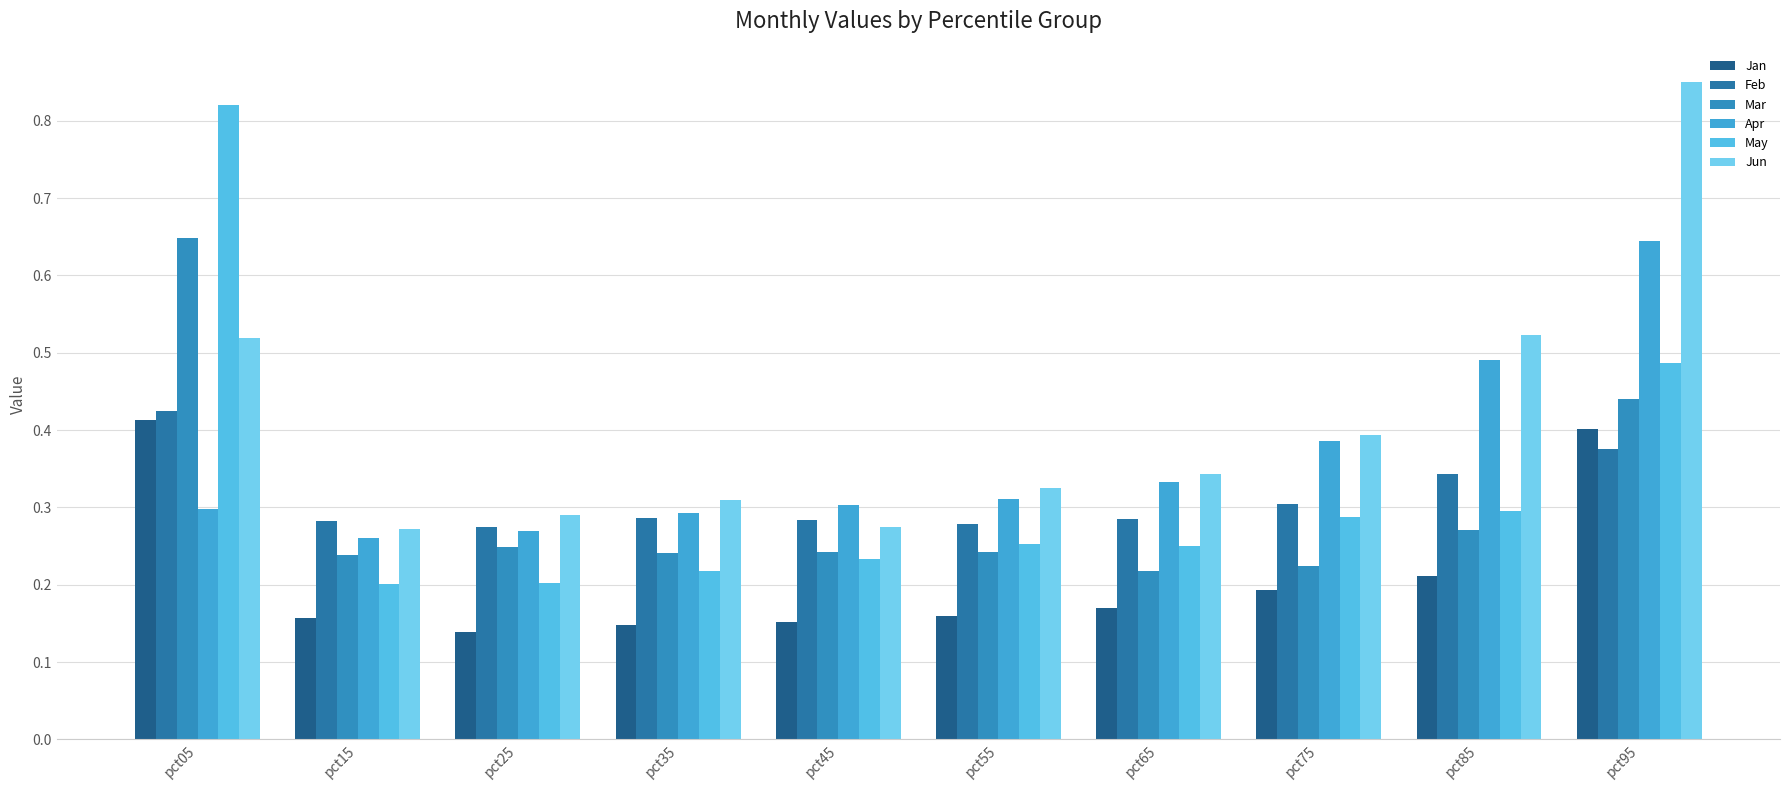

The value of May at pct65 is 0.2. True or false?

True